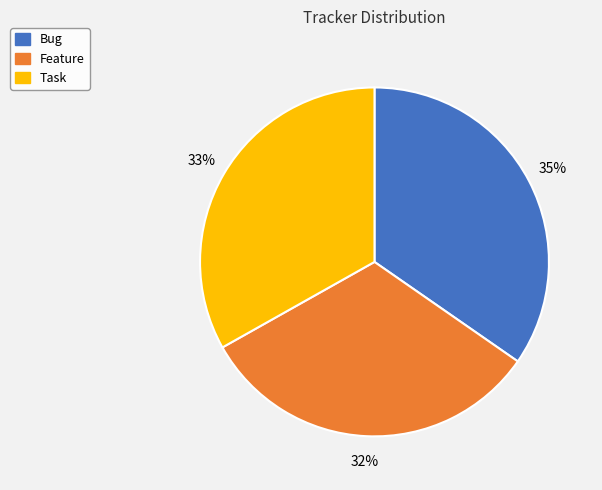

To the nearest percent, what is the average slice percentage?

33%